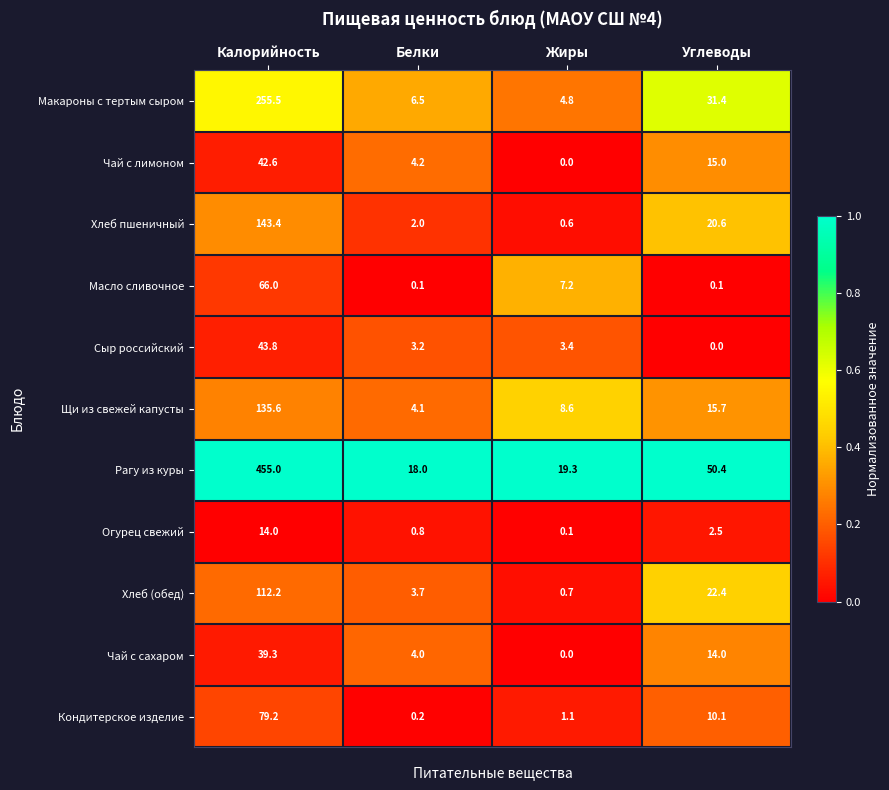

At which category does the chart reach its peak across all series?

Калорийность